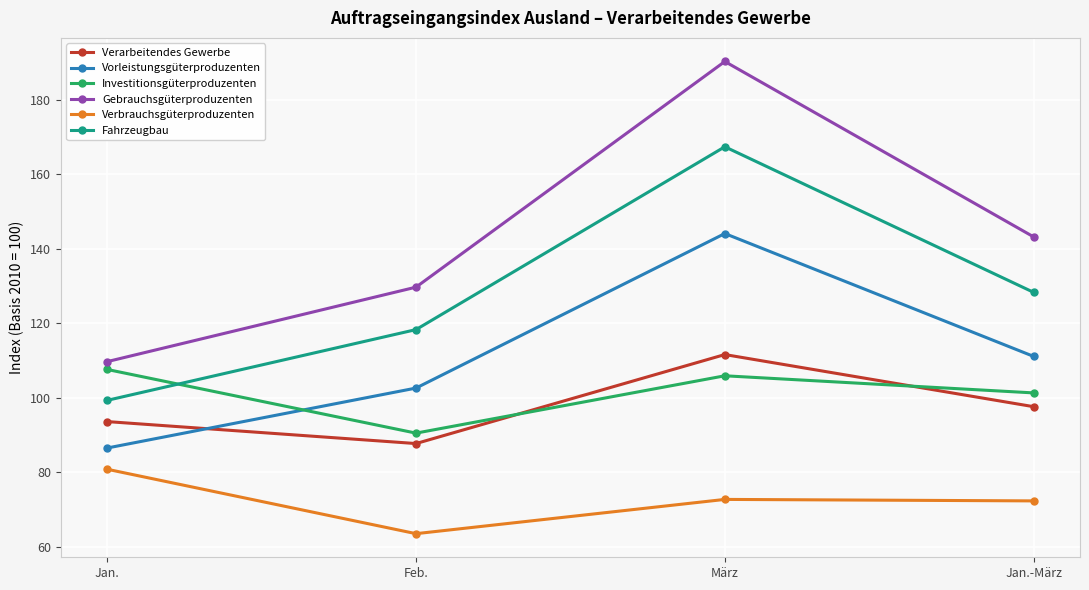

What are all the series names shown in the legend?

Verarbeitendes Gewerbe, Vorleistungsgüterproduzenten, Investitionsgüterproduzenten, Gebrauchsgüterproduzenten, Verbrauchsgüterproduzenten, Fahrzeugbau